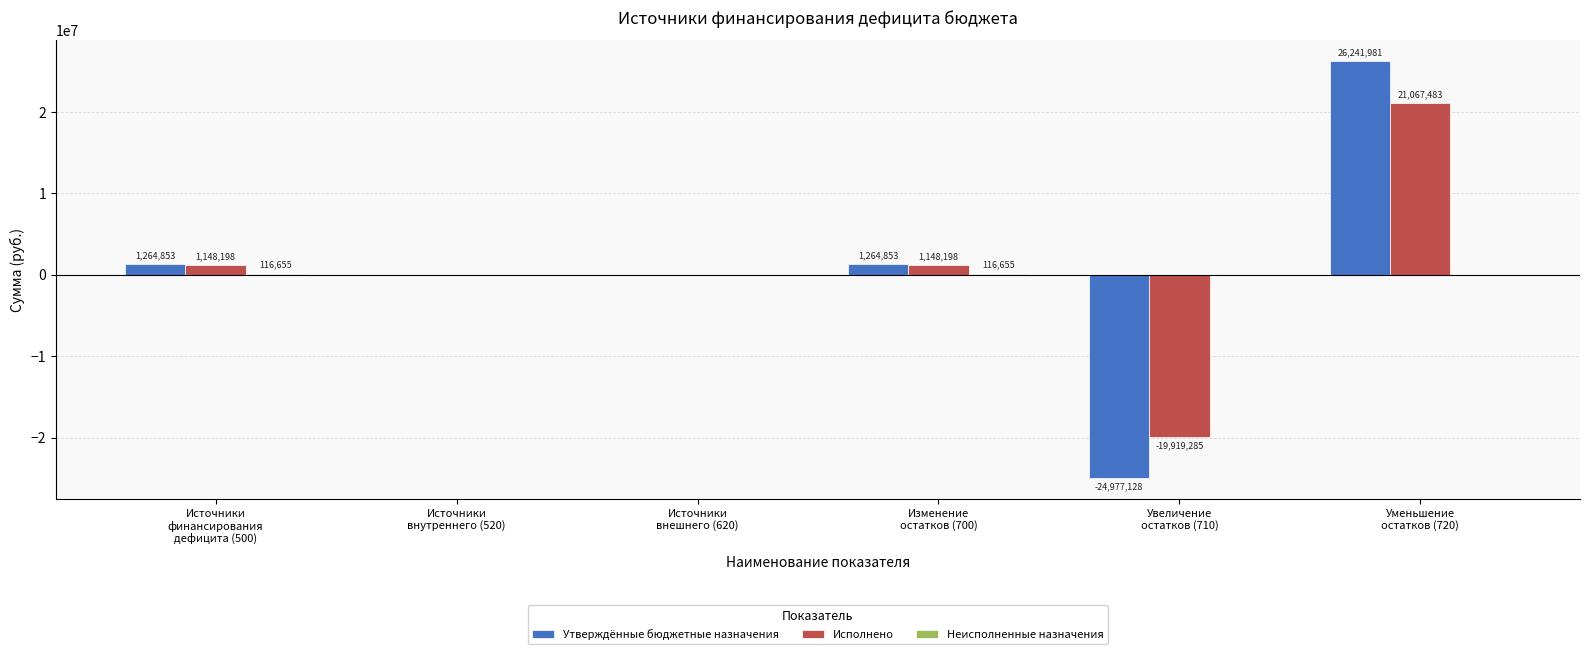

What is the highest value of the Исполнено series?

21067483.3